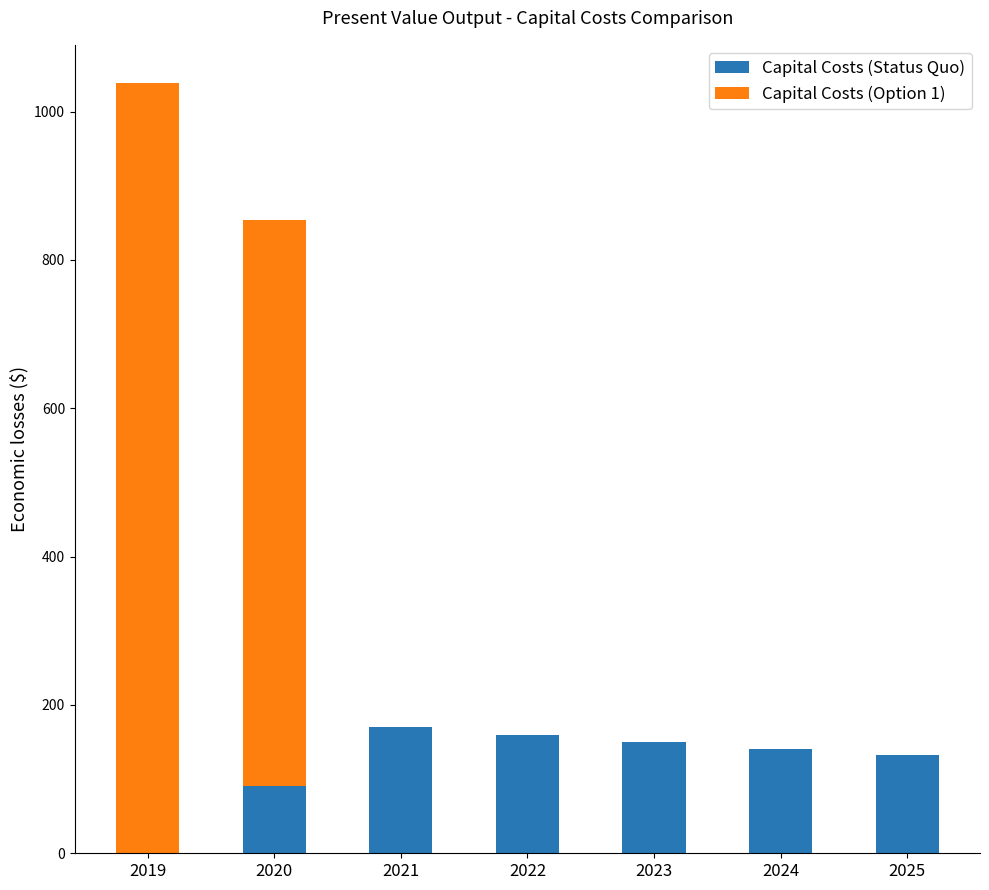

At which category is the sum across all series the highest?

2019